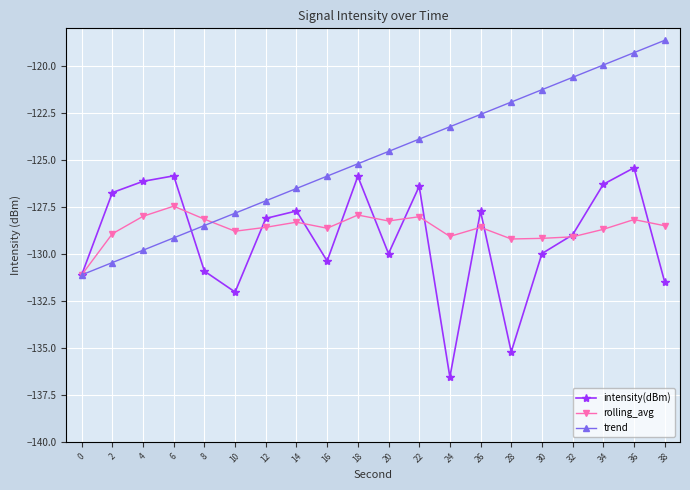

Which series has the widest spread of values?

trend